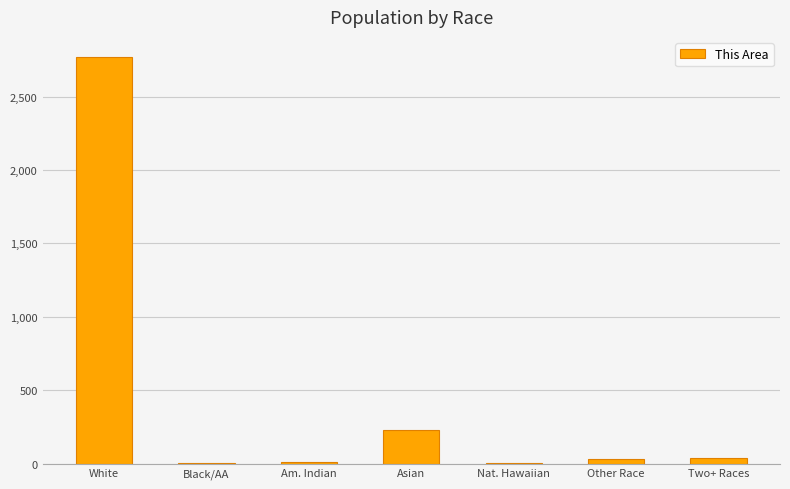

Where is the data nearest to the value 1385?

Asian